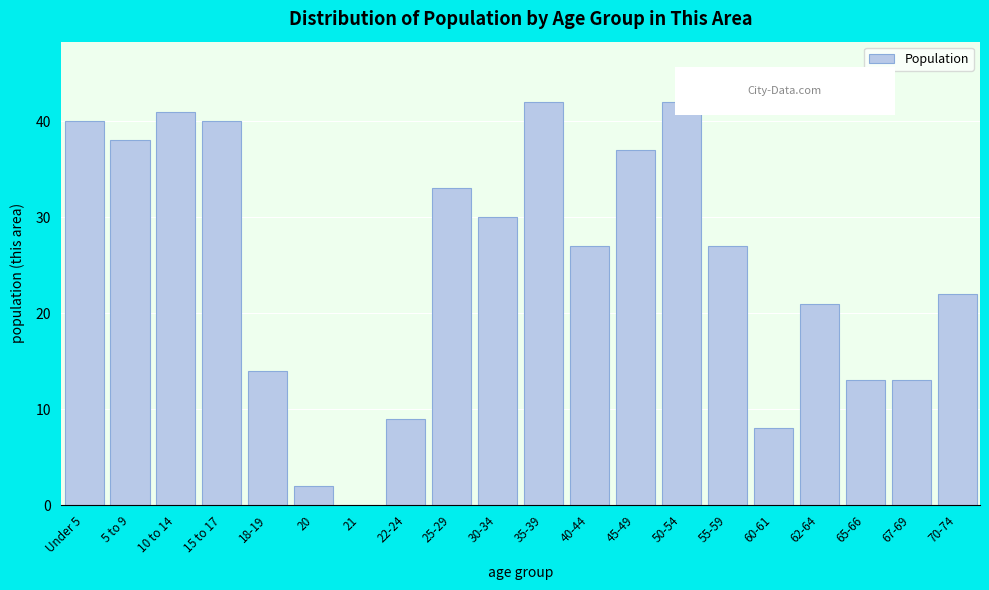

Reading left to right, list all the values displayed in this chart.

Under 5=40	5 to 9=38	10 to 14=41	15 to 17=40	18-19=14	20=2	21=0	22-24=9	25-29=33	30-34=30	35-39=42	40-44=27	45-49=37	50-54=42	55-59=27	60-61=8	62-64=21	65-66=13	67-69=13	70-74=22